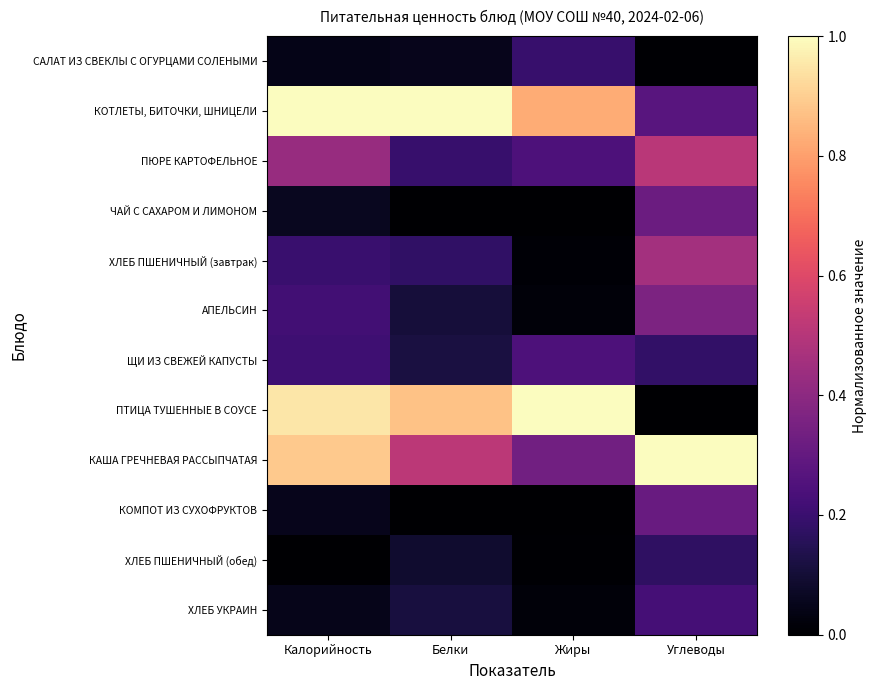

At Белки, list the series in order from largest to smallest.

КОТЛЕТЫ, БИТОЧКИ, ШНИЦЕЛИ, ПТИЦА ТУШЕННЫЕ В СОУСЕ, КАША ГРЕЧНЕВАЯ РАССЫПЧАТАЯ, ПЮРЕ КАРТОФЕЛЬНОЕ, ХЛЕБ ПШЕНИЧНЫЙ (завтрак), ЩИ ИЗ СВЕЖЕЙ КАПУСТЫ, ХЛЕБ УКРАИН, АПЕЛЬСИН, ХЛЕБ ПШЕНИЧНЫЙ (обед), САЛАТ ИЗ СВЕКЛЫ С ОГУРЦАМИ СОЛЕНЫМИ, ЧАЙ С САХАРОМ И ЛИМОНОМ, КОМПОТ ИЗ СУХОФРУКТОВ